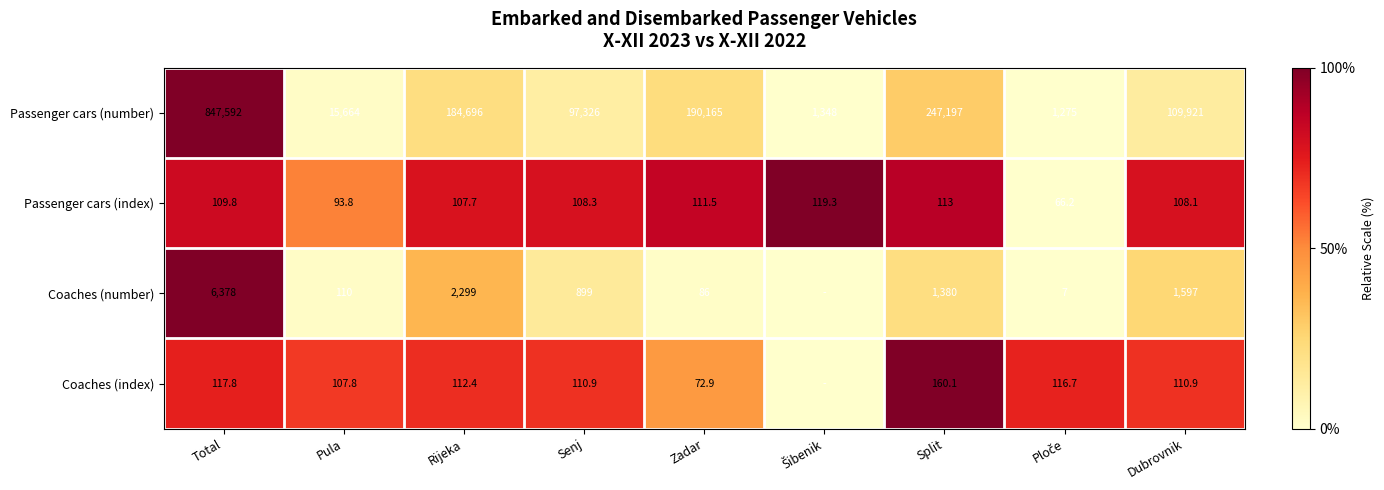

What is the difference between the Coaches (number) values at Zadar and Rijeka?

2213.0